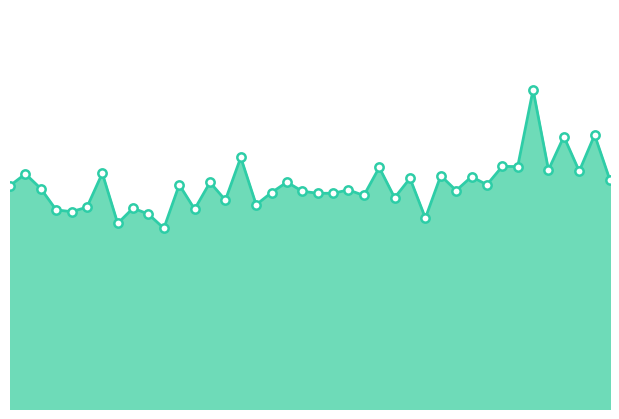

Does the chart have visible grid lines?

No